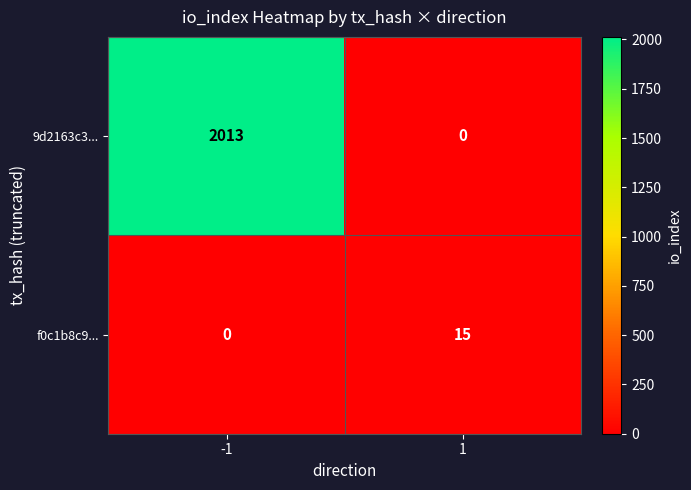

Count the number of data series in this chart.

2